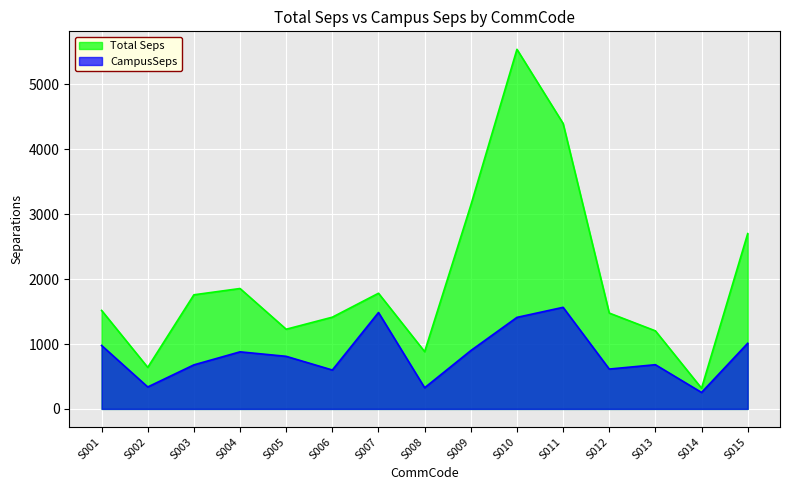

True or false: Total Seps and CampusSeps cross at least once.

False